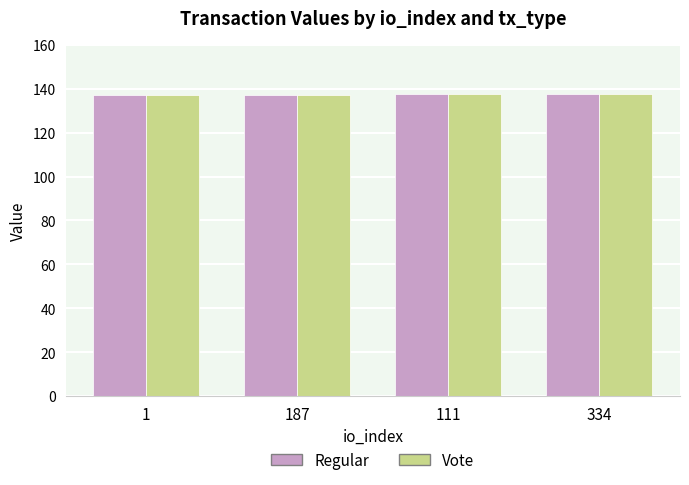

What is the label of the 2nd bar from the left?

187